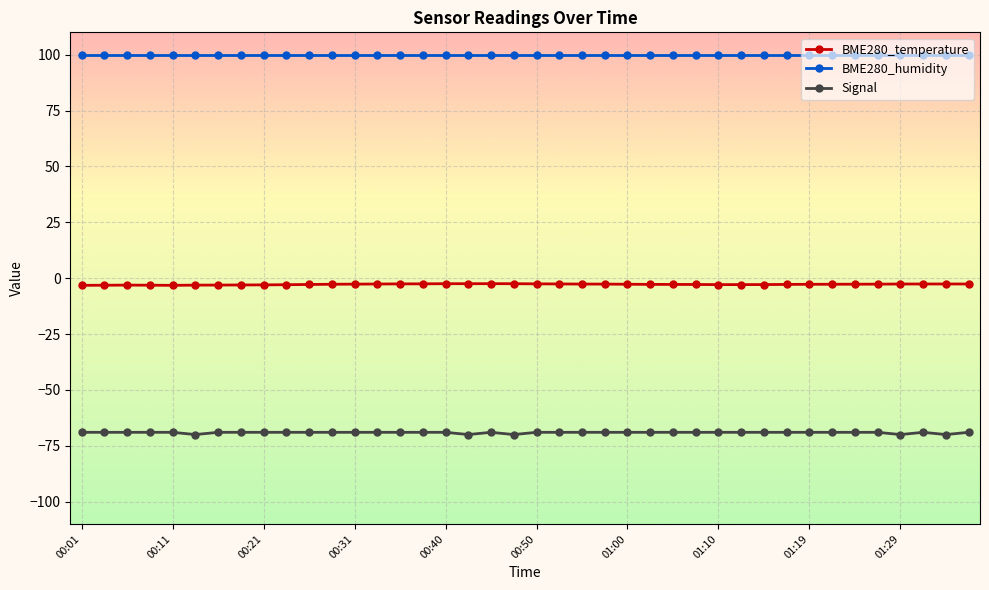

True or false: Signal has more than 0 points higher than both neighbors.

True